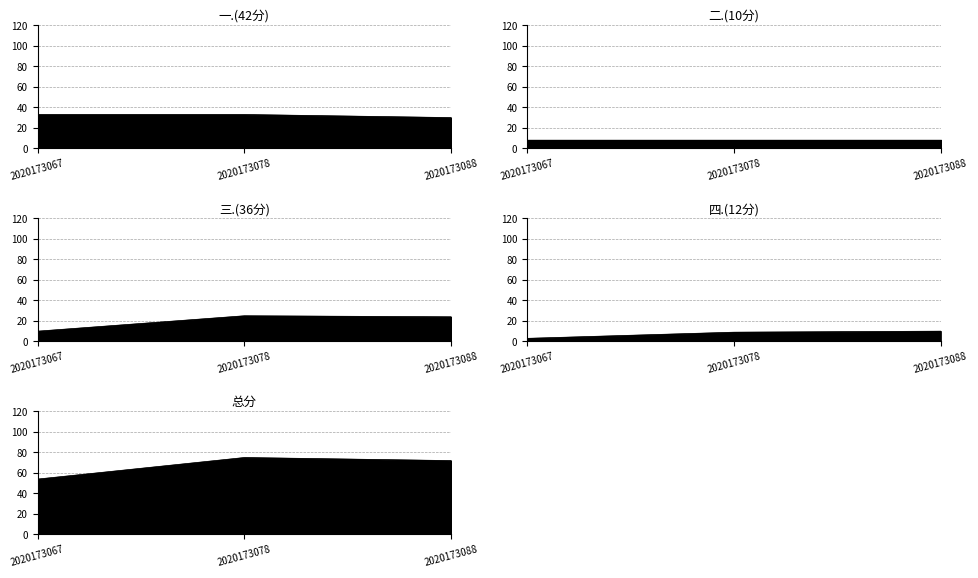

Which category has the highest value across all series?

2020173078